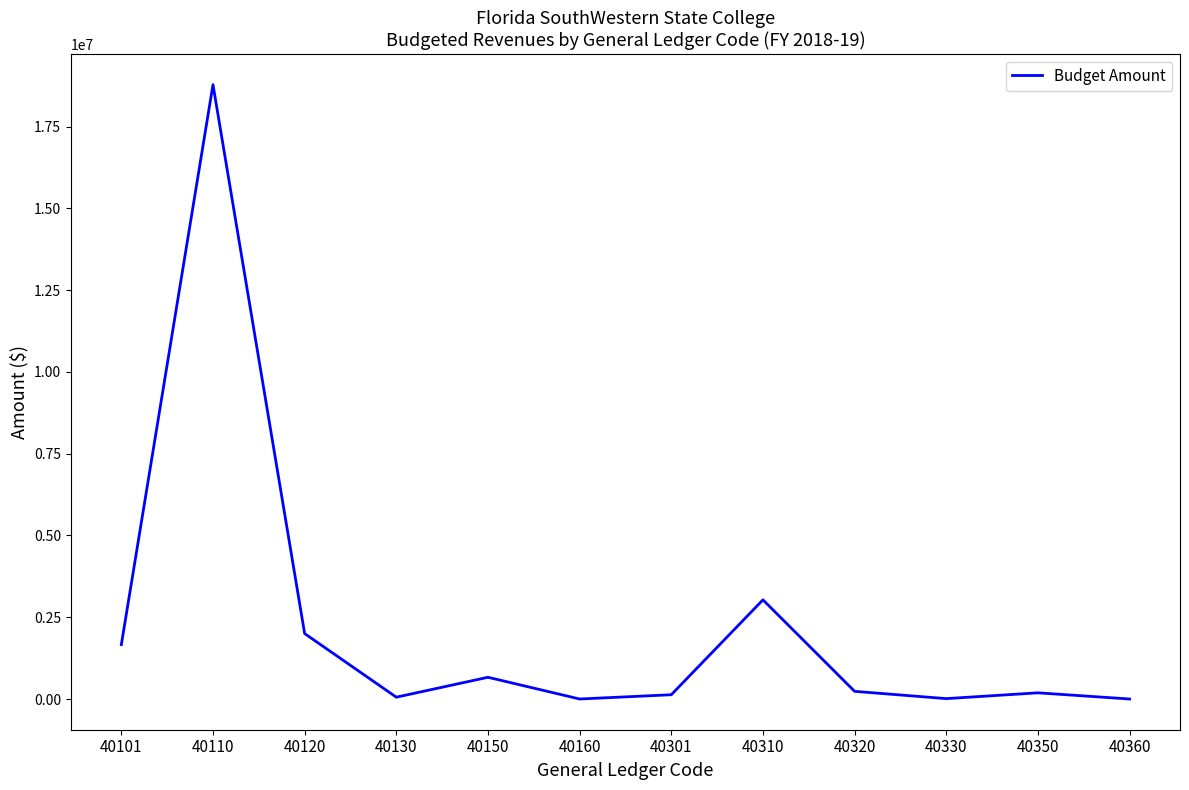

The value at 40310 is 4214273. True or false?

False